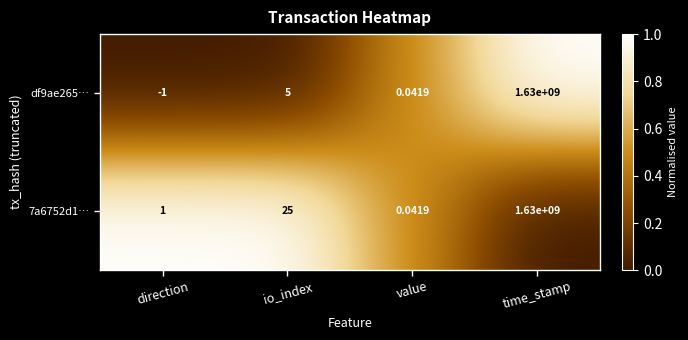

List the labels in order of 7a6752d1… value, smallest first.

value, direction, io_index, time_stamp